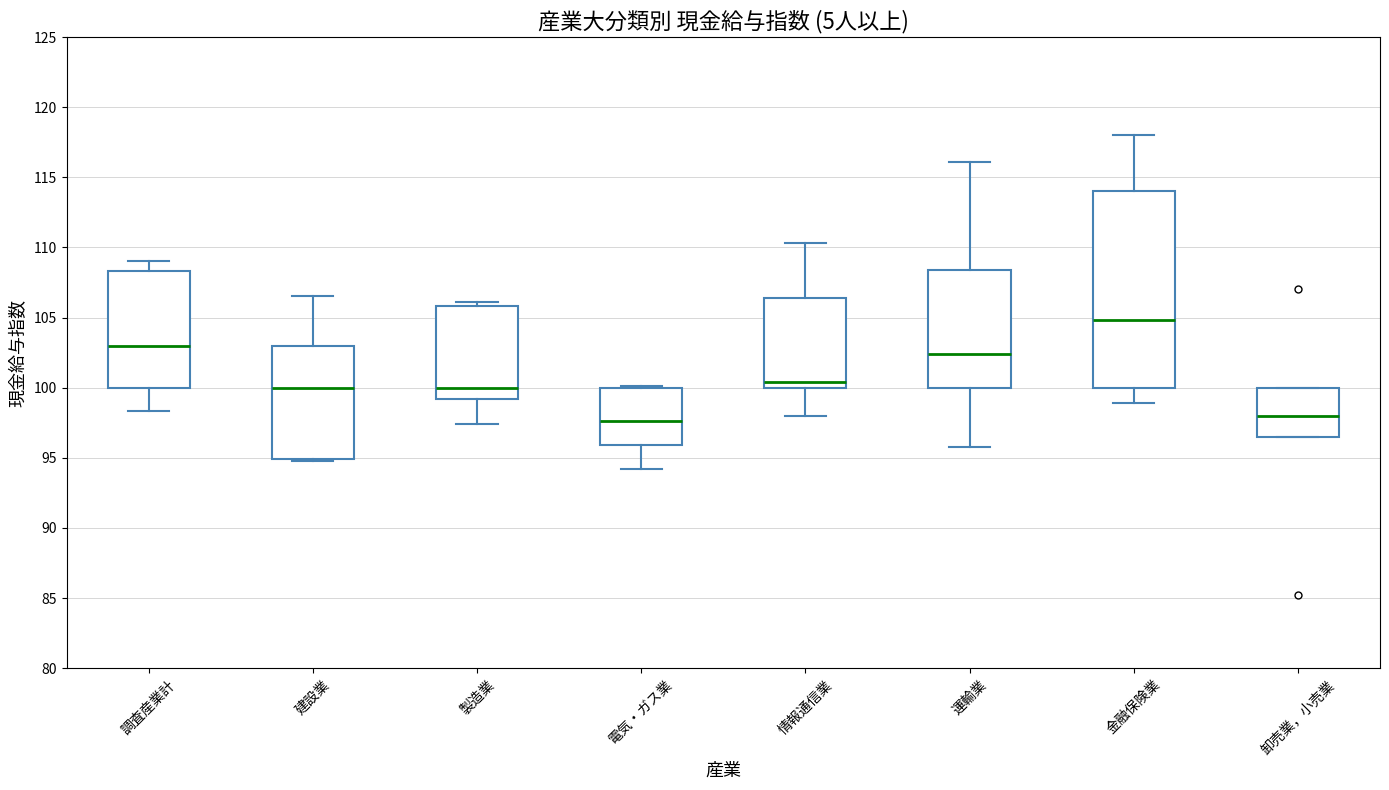

Reading left to right, transcribe this box plot: for each box, give where its median line is, the range the box spans, and where its two whiskers end, as read against the y-axis. The values are not printed on the chart, so give them approximately, as read against the axis.

調査産業計: median 103.0, box 100.0 to 108.5, whiskers 98.5 to 109.0
建設業: median 100.0, box 95.0 to 103.0, whiskers 95.0 to 106.5
製造業: median 100.0, box 99.0 to 106.0, whiskers 97.5 to 106.0 (just above the box's upper edge)
電気・ガス業: median 97.5, box 96.0 to 100.0, whiskers 94.0 to 100.0
情報通信業: median 100.5, box 100.0 to 106.5, whiskers 98.0 to 110.5
運輸業: median 102.5, box 100.0 to 108.5, whiskers 96.0 to 116.0
金融保険業: median 105.0, box 100.0 to 114.0, whiskers 99.0 to 118.0
卸売業，小売業: median 98.0, box 96.5 to 100.0, whiskers 96.5 to 100.0